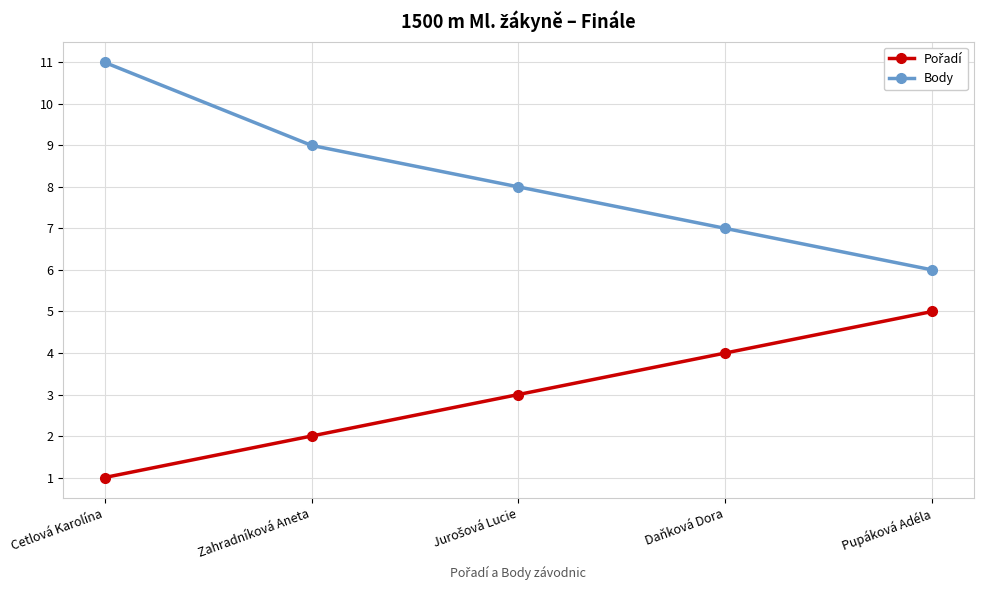

Where does the Body series first go above 8?

Cetlová Karolína